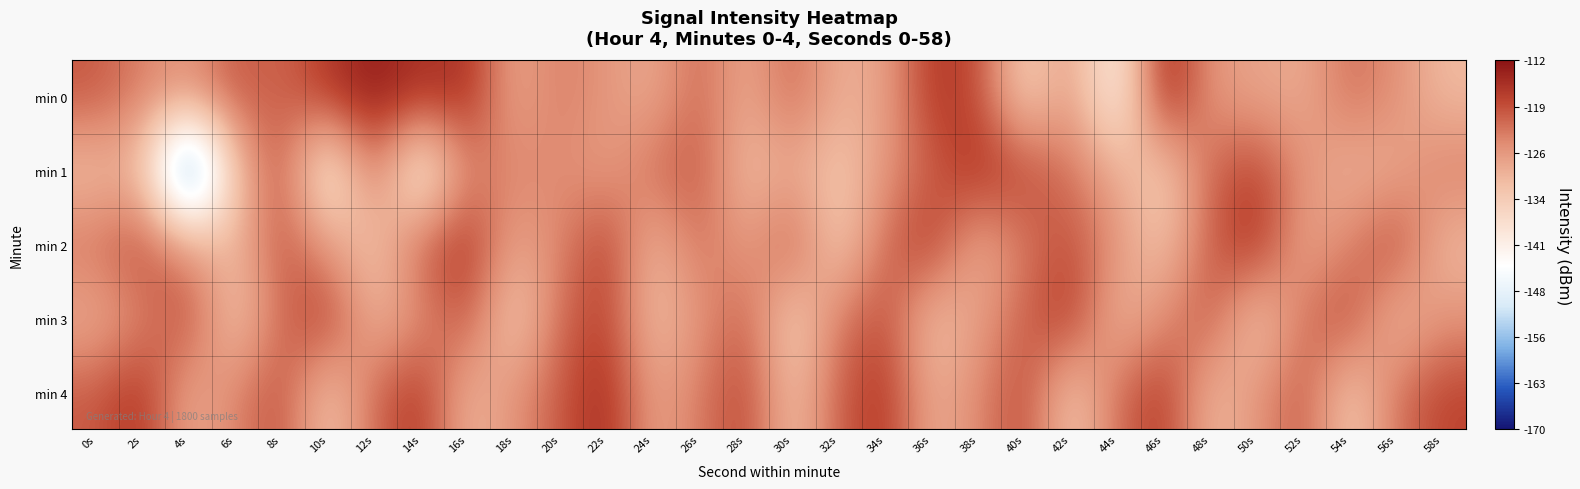

What is the difference between the highest and lowest values at 42s?

17.3